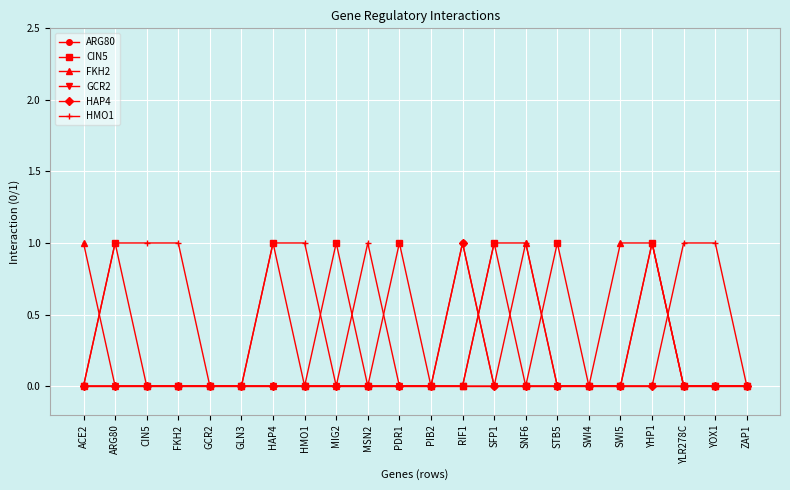

At which category is the sum across all series the highest?

YHP1